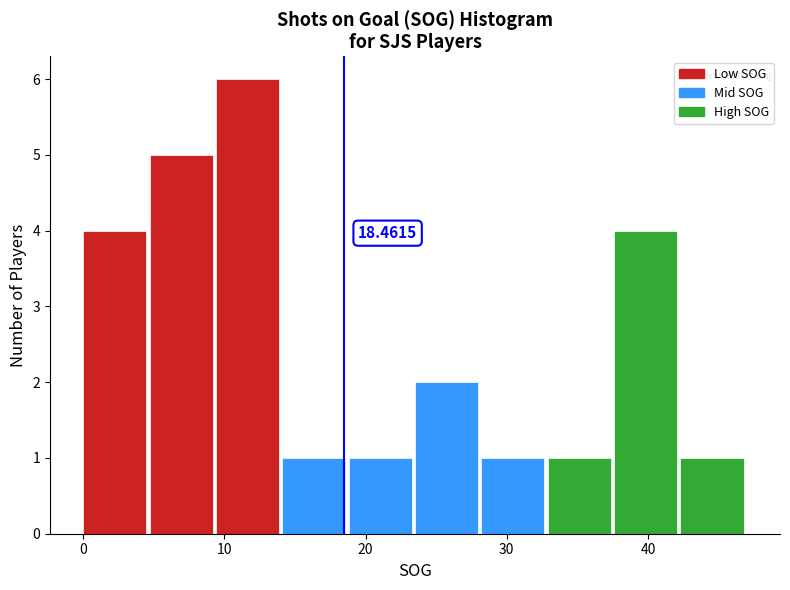

Which range on the x-axis has the tallest bar?

9.4 to 14.1